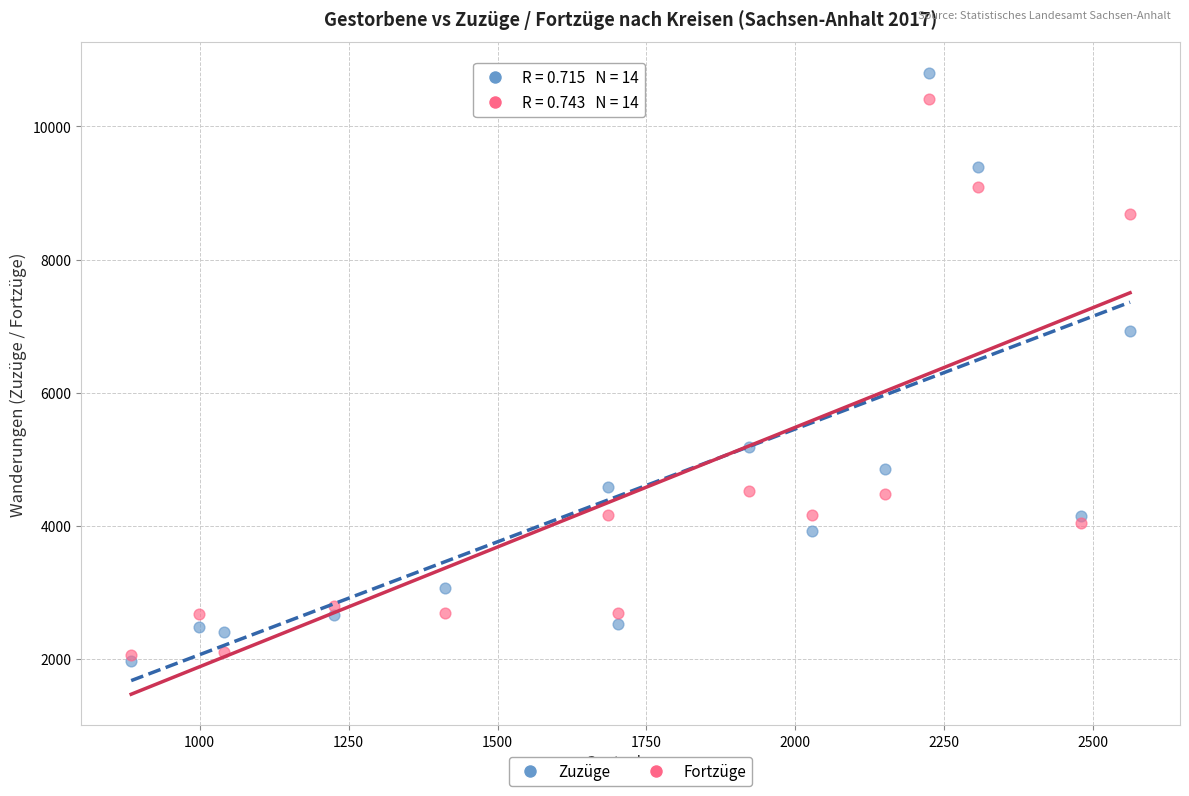

What are all the series names shown in the legend?

Zuzüge, Fortzüge